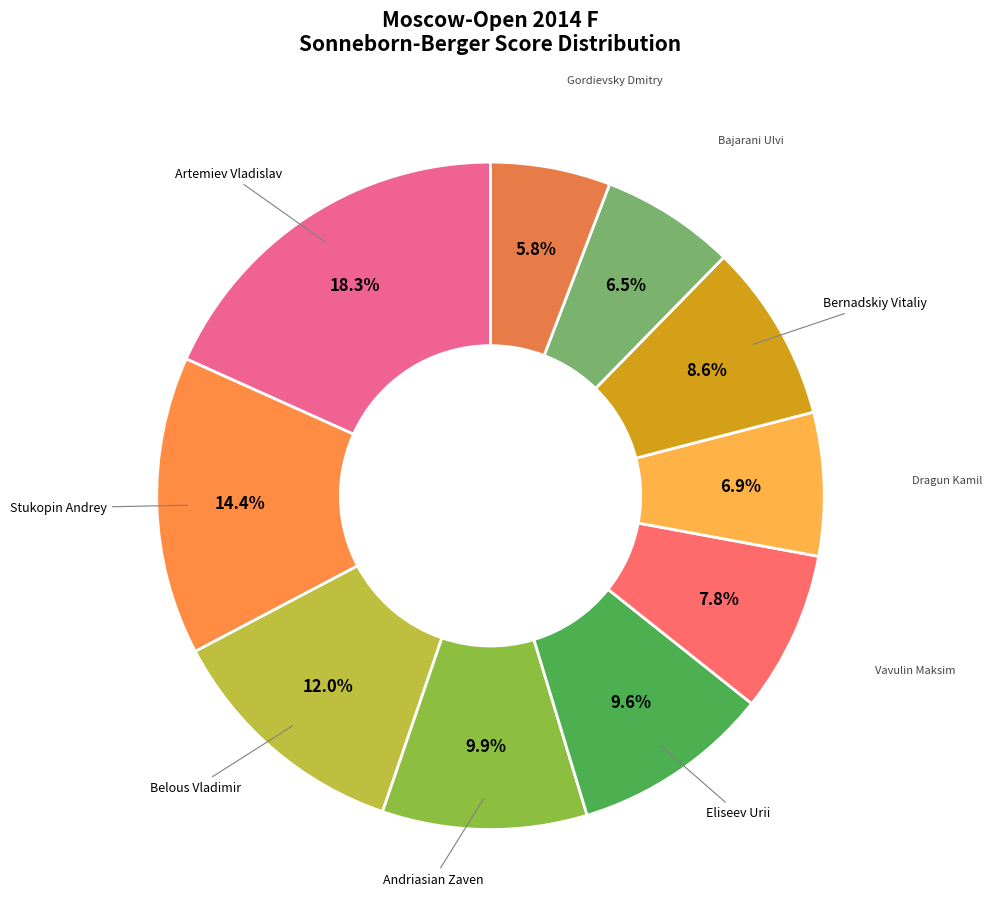

Approximately how many times larger is the value at Dragun Kamil compared to Artemiev Vladislav?

0.4